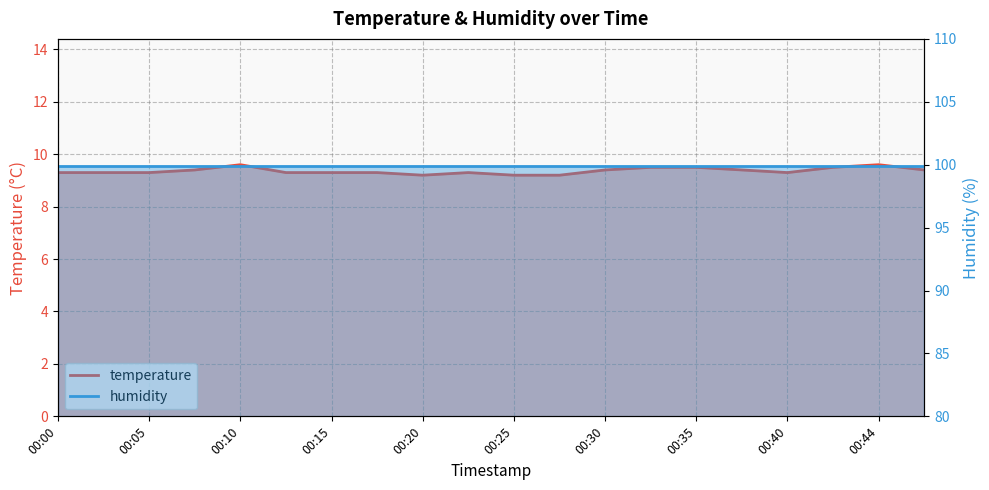

What is the value of the 4th point from the left?

9.4